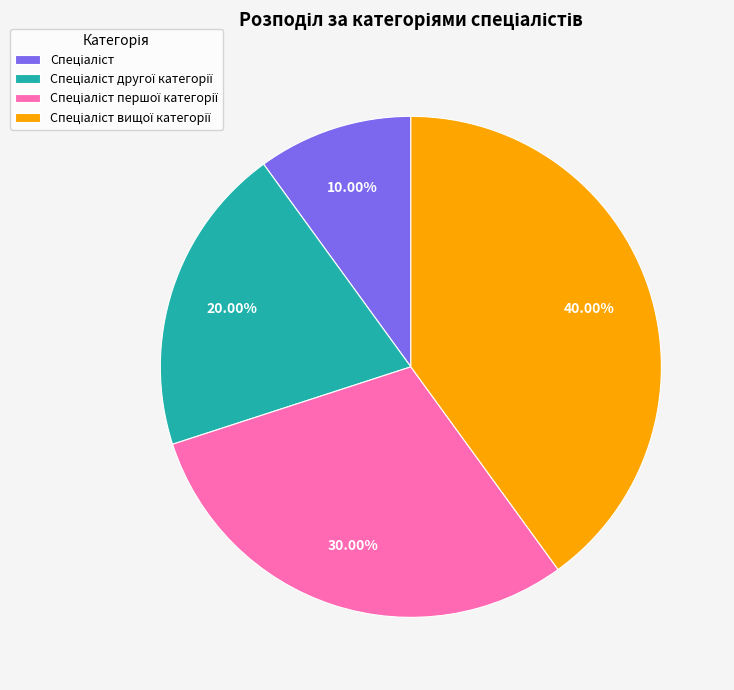

Is there a majority slice in this chart?

No